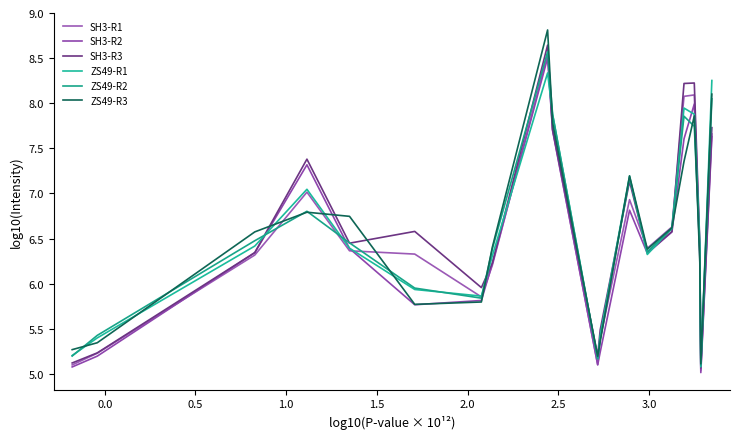

After their last crossing, which series has the higher values: SH3-R2 or SH3-R1?

SH3-R1